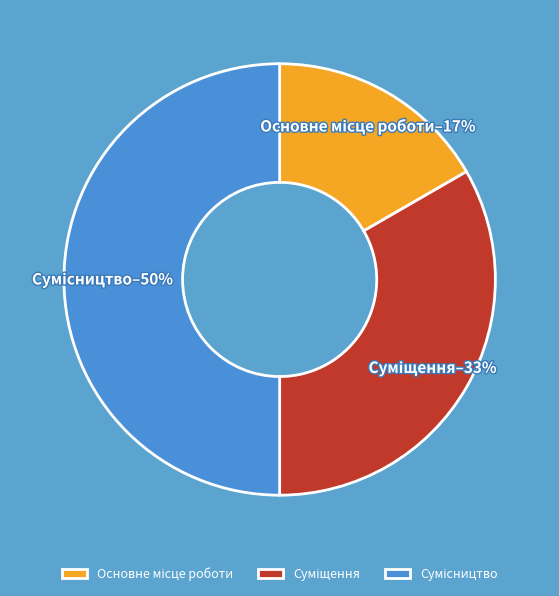

To the nearest percent, what is the difference between the largest and smallest slice percentages?

33%